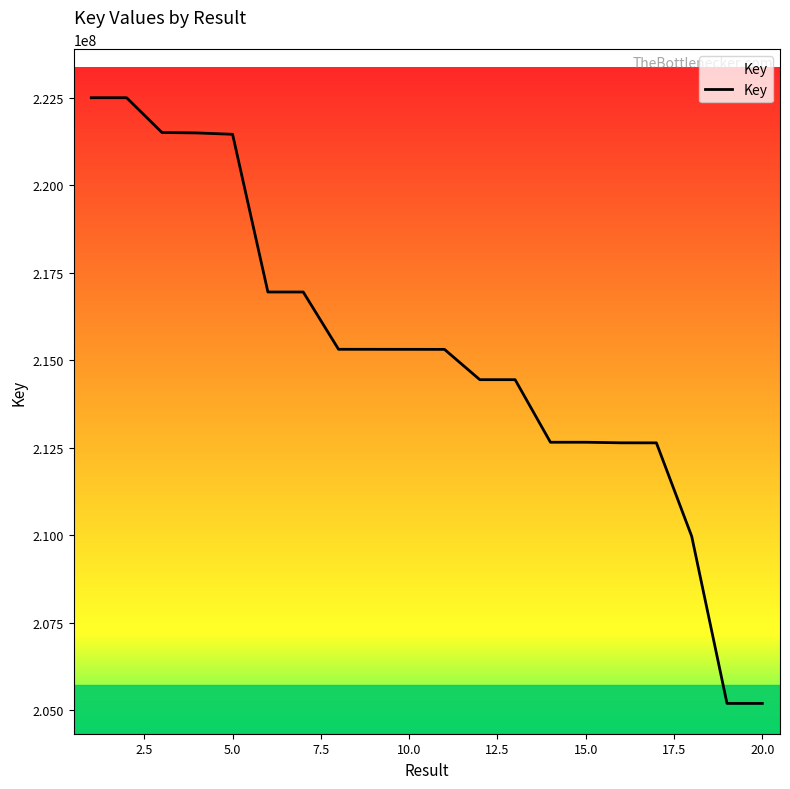

What is the maximum value shown in the chart?

222495863